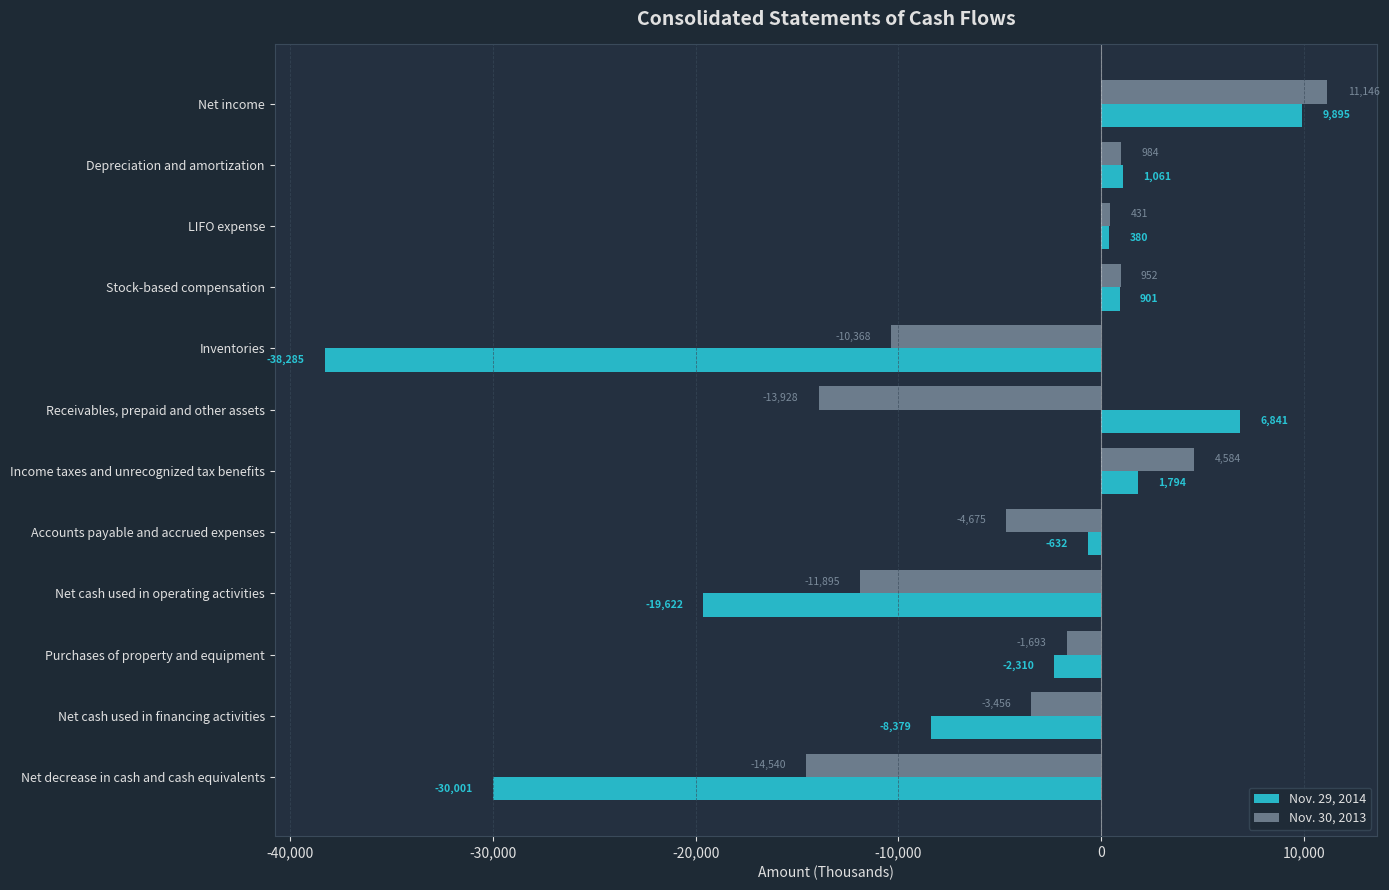

What is the smallest value displayed?

-38285